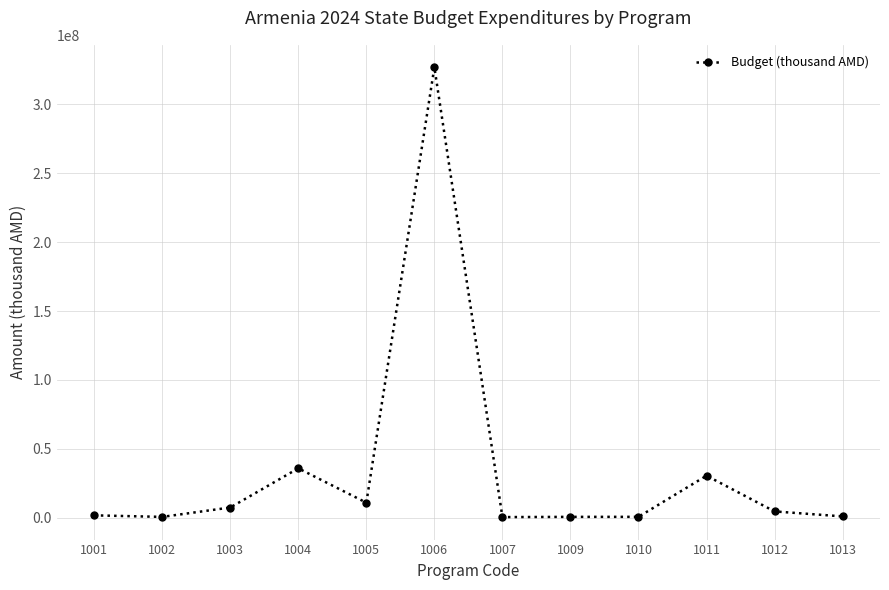

Is it true that the value at 1006 is 326968054.9?

True